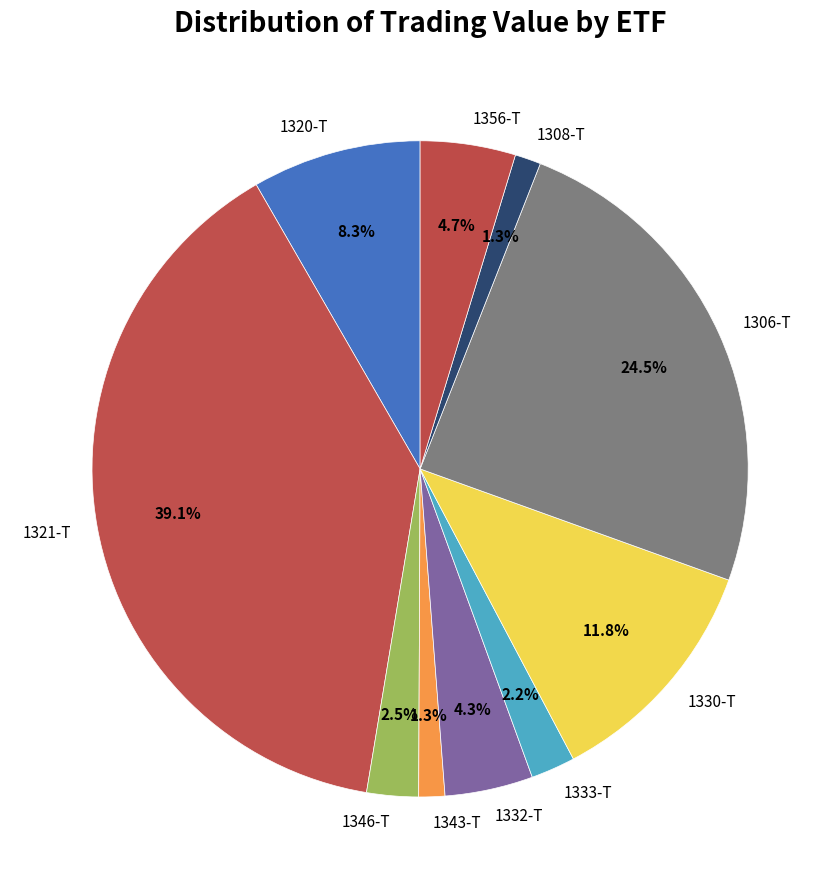

Which has a higher value, 1356-T or 1306-T?

1306-T